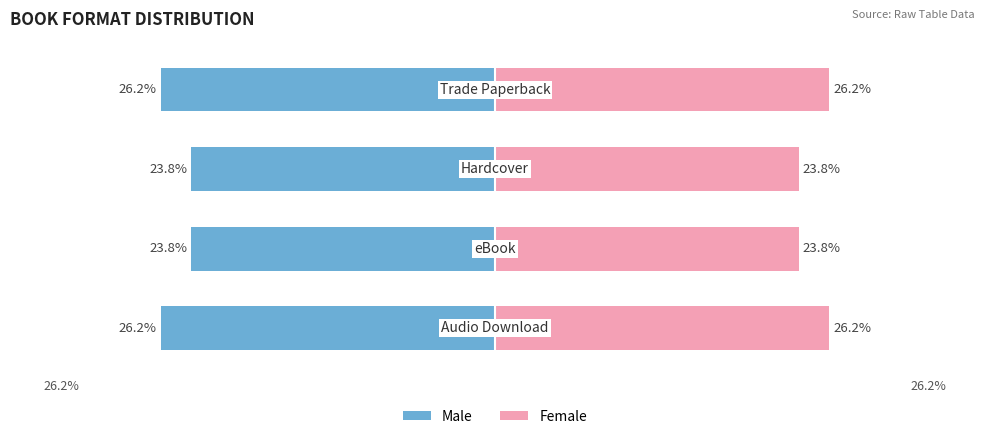

How many bars are there in each group?

2